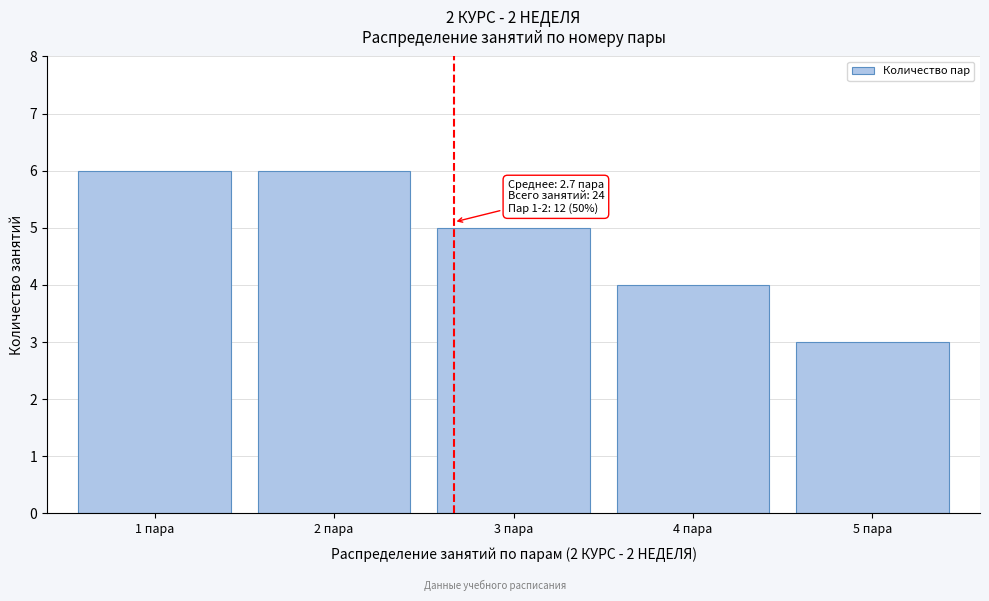

Reading left to right, extract all data points from this chart.

6	6	5	4	3